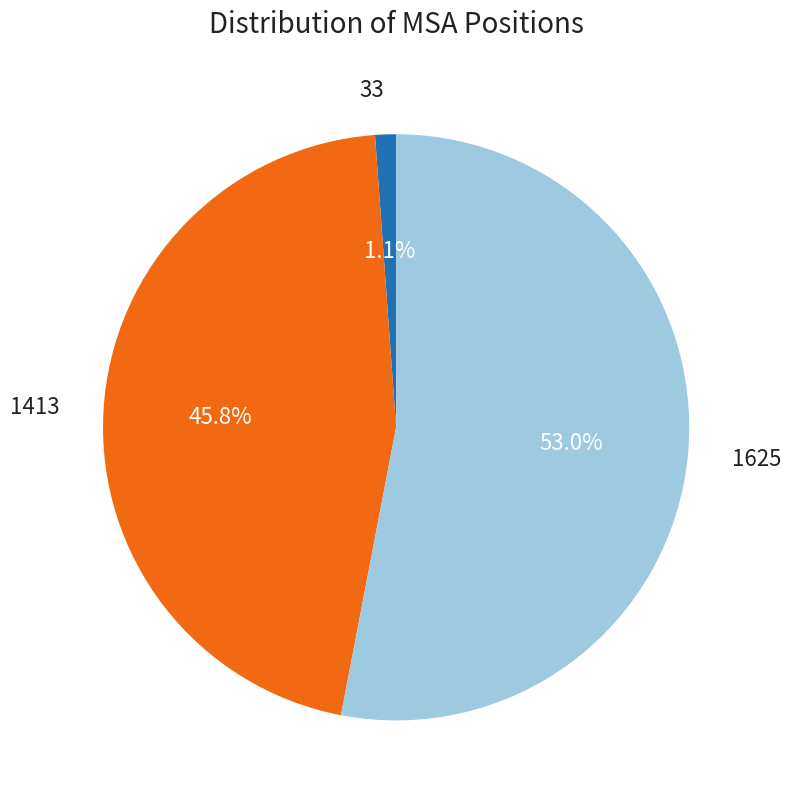

Between 1413 and 1625, which is larger?

1625